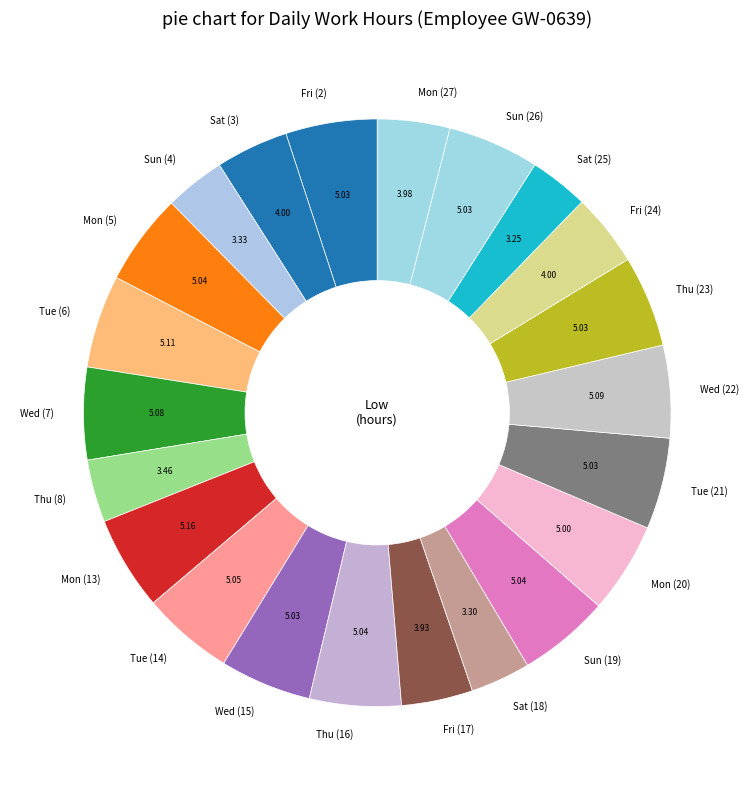

Is the sum of Mon (5) and Wed (7) greater than half?

No